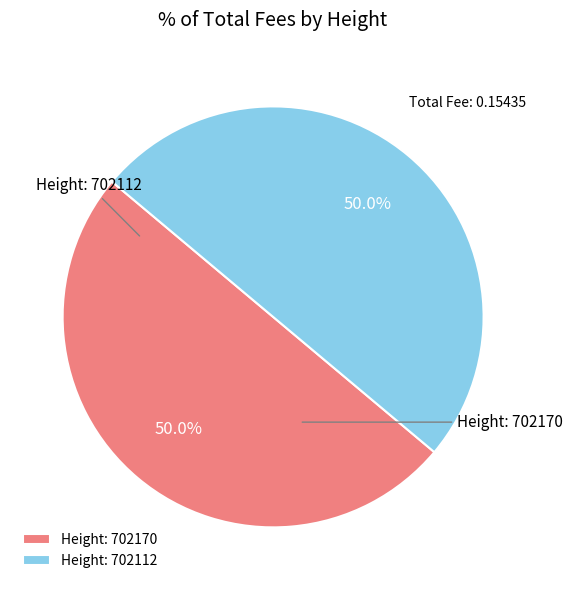

Approximately how many times larger is the value at Height: 702112 compared to Height: 702170?

1.0